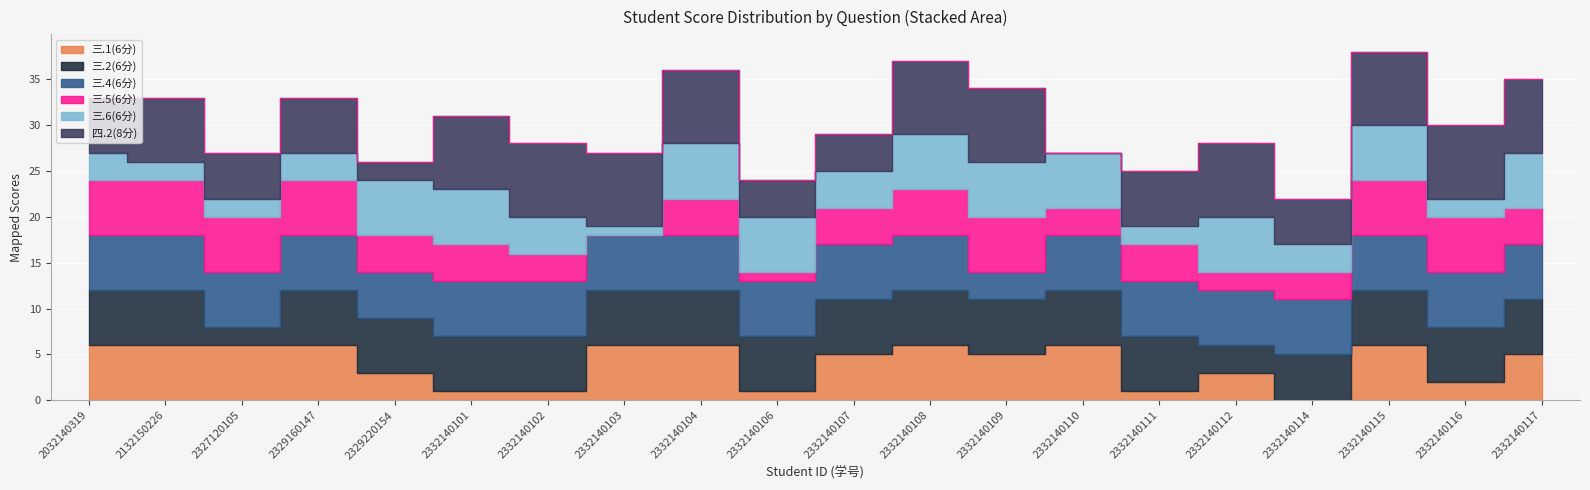

At which category is the sum across all series the highest?

2332140115